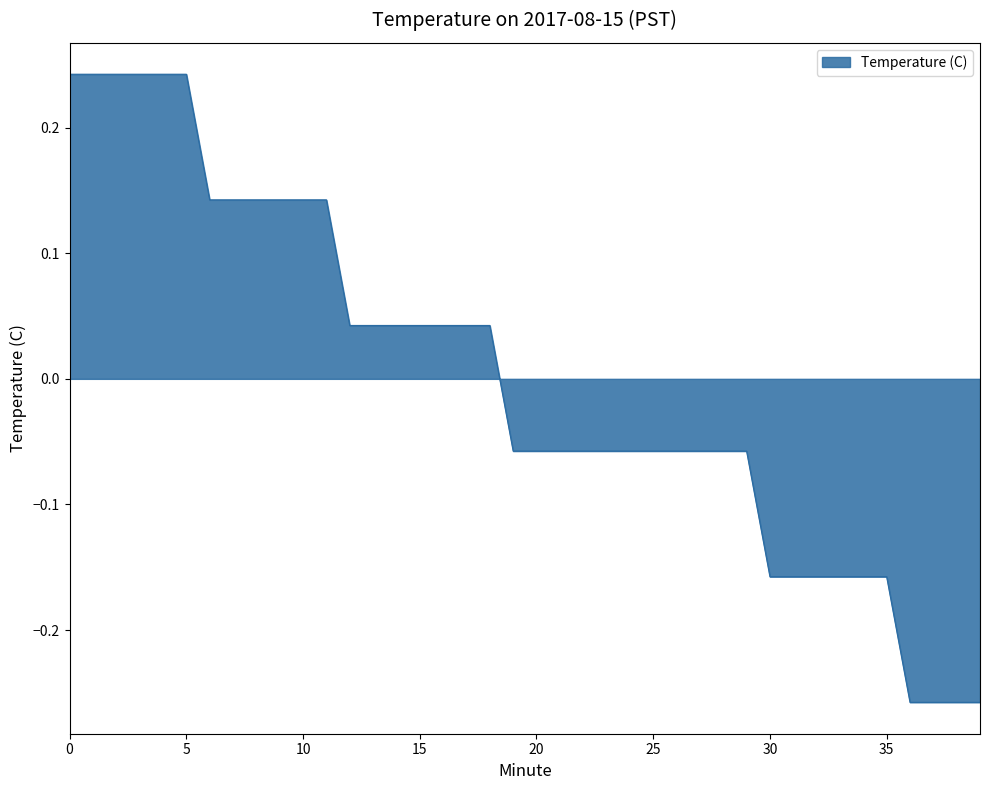

What is the difference between the second highest and second lowest values?

0.5